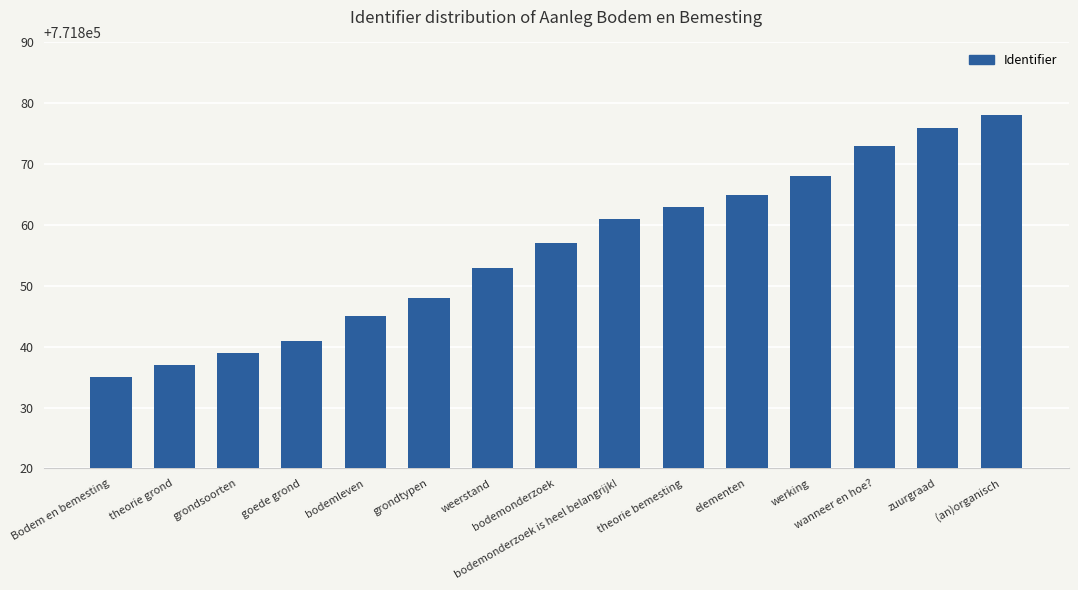

What is the label of the 6th bar from the left?

grondtypen